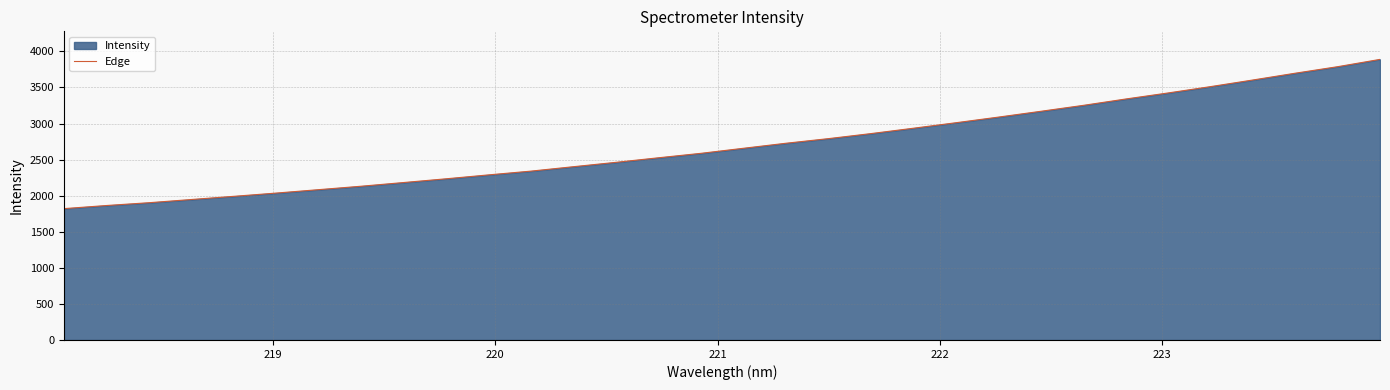

What is the greatest value displayed?

3888.7